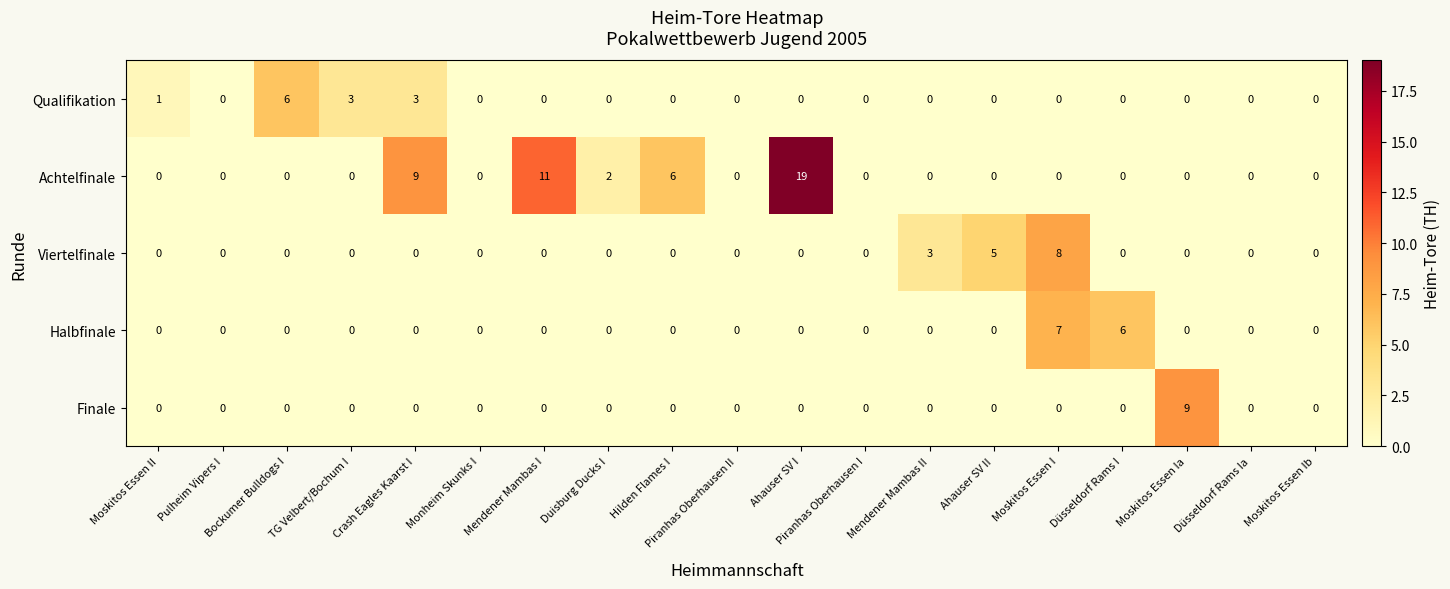

Which series has the largest range (max minus min)?

Achtelfinale